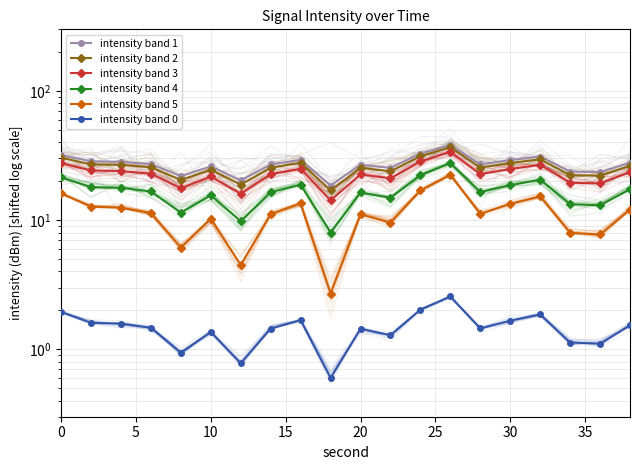

What is the value of the intensity band 4 point at the 11th from the left?

17.8